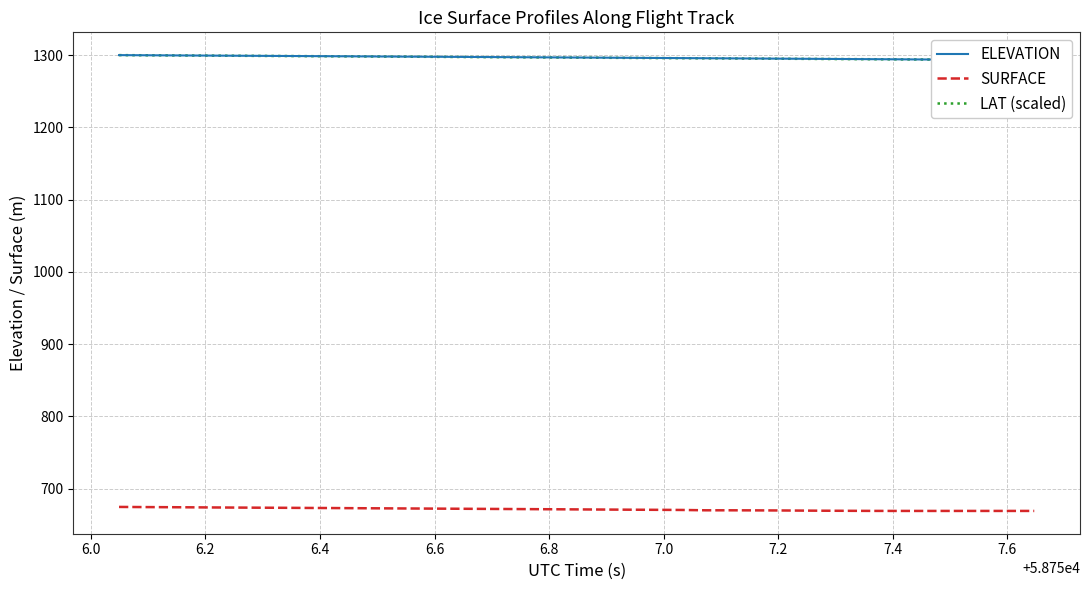

How many lines are shown in the chart?

3